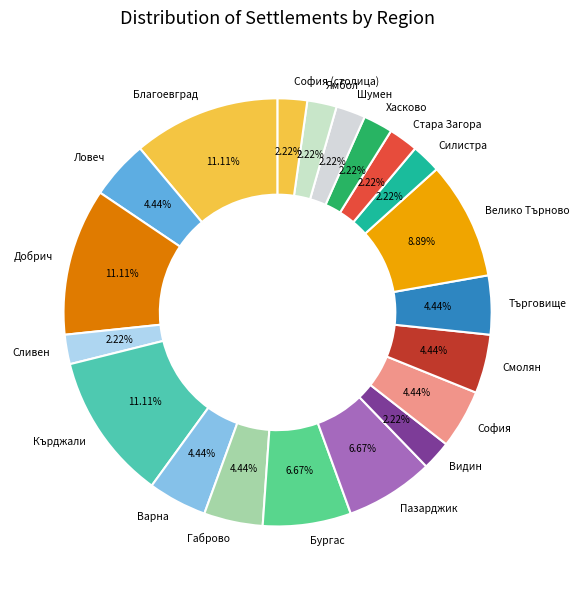

Approximately how many times larger is the value at София compared to Видин?

2.0